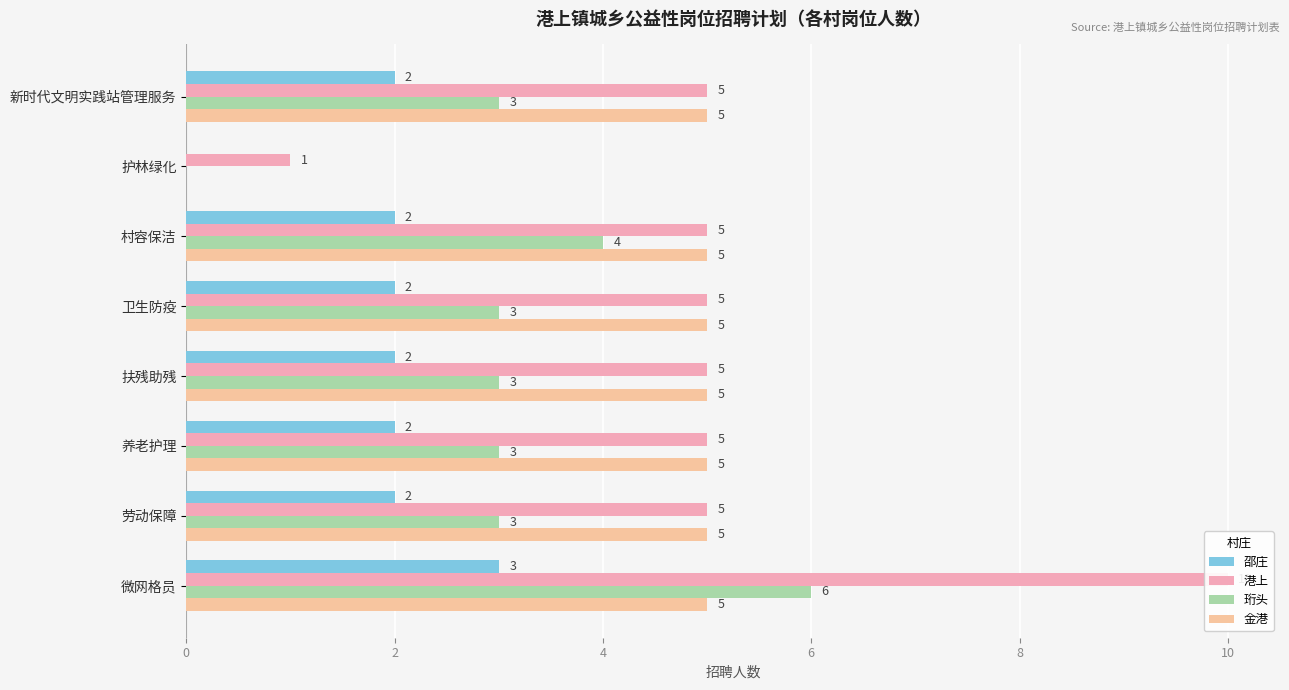

Between 劳动保障 and 卫生防疫, which is larger?

劳动保障